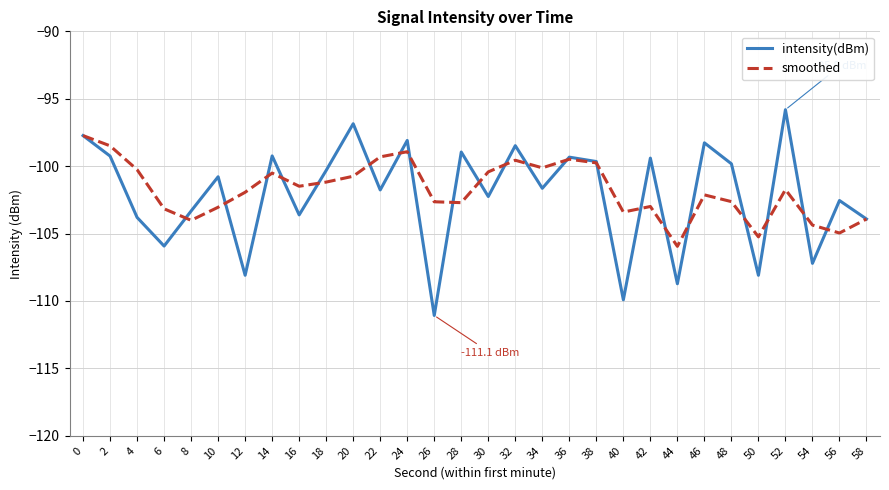

List the series in order of their peak value, lowest first.

smoothed, intensity(dBm)